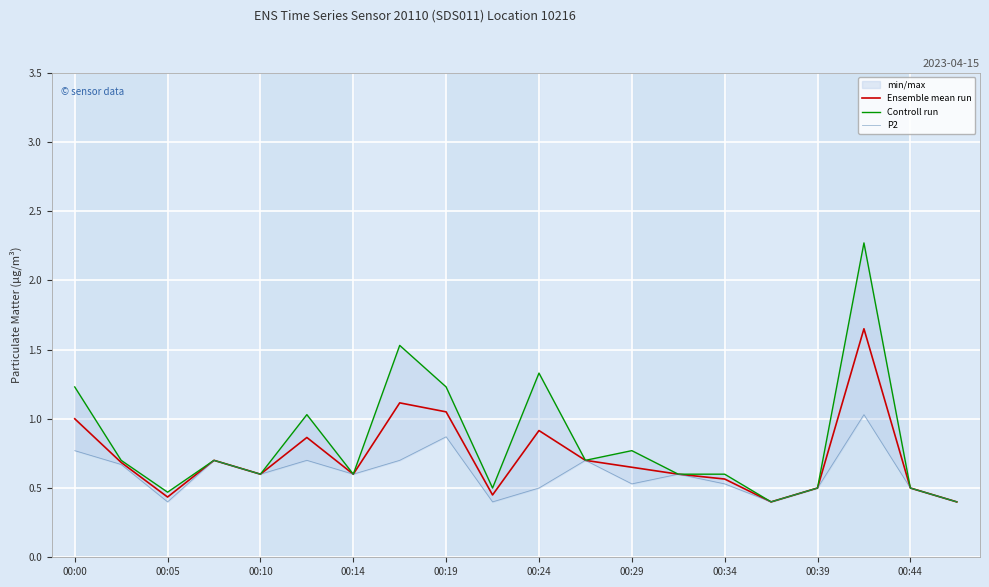

True or false: Ensemble mean run has a value of 0.5 at 00:44.

True